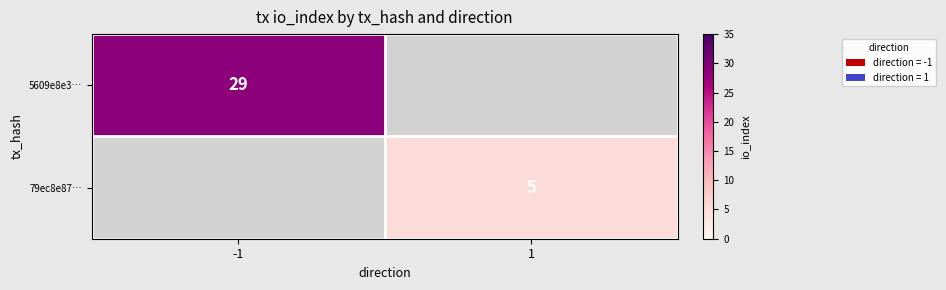

Is it true that 5609e8e3… equals 7 at -1?

False